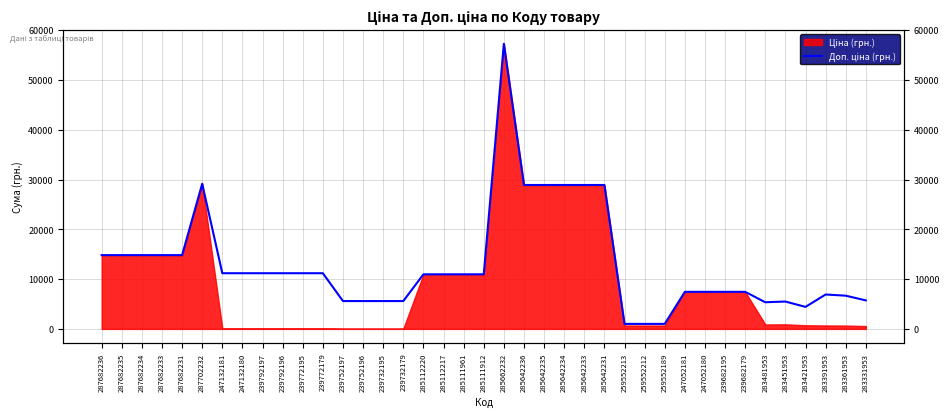

What is the sum of the values at 283421953 and 285662232?

61681.0